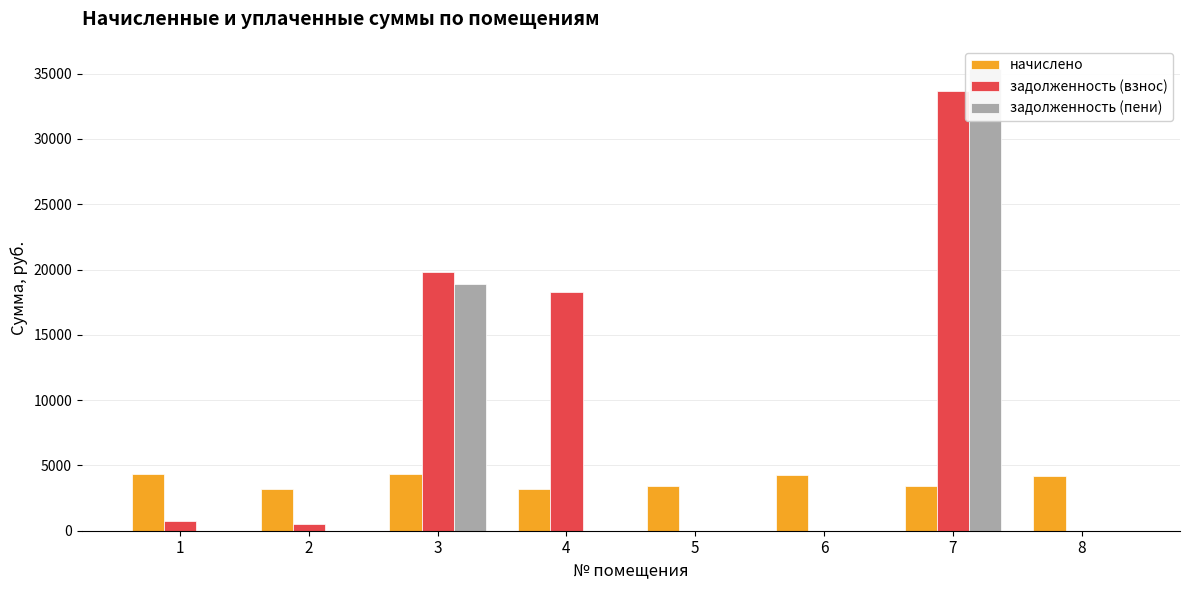

What are all the series names shown in the legend?

начислено, задолженность (взнос), задолженность (пени)